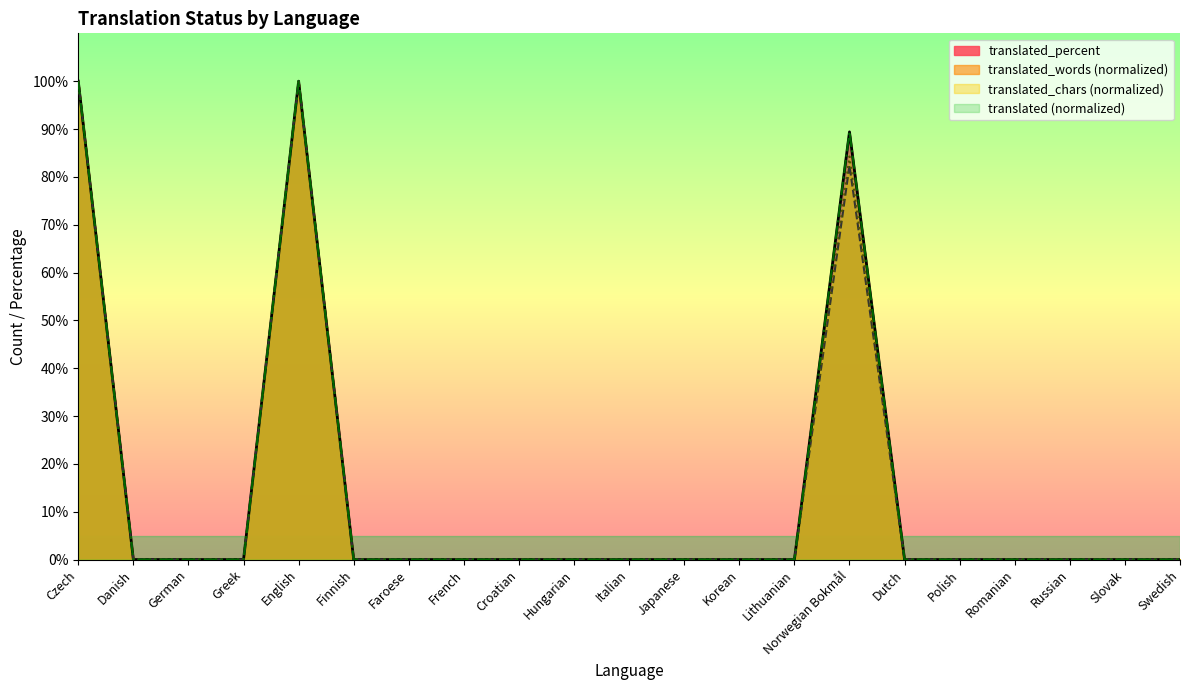

Reading left to right, transcribe all the data shown in this chart.

translated: 100.0	0.0	0.0	0.0	100.0	0.0	0.0	0.0	0.0	0.0	0.0	0.0	0.0	0.0	89.5	0.0	0.0	0.0	0.0	0.0	0.0
translated_percent: 100.0	0.0	0.0	0.0	100.0	0.0	0.0	0.0	0.0	0.0	0.0	0.0	0.0	0.0	89.4	0.0	0.0	0.0	0.0	0.0	0.0
translated_words: 100.0	0.0	0.0	0.0	100.0	0.0	0.0	0.0	0.0	0.0	0.0	0.0	0.0	0.0	82.4	0.0	0.0	0.0	0.0	0.0	0.0
translated_chars: 100.0	0.0	0.0	0.0	100.0	0.0	0.0	0.0	0.0	0.0	0.0	0.0	0.0	0.0	84.3	0.0	0.0	0.0	0.0	0.0	0.0